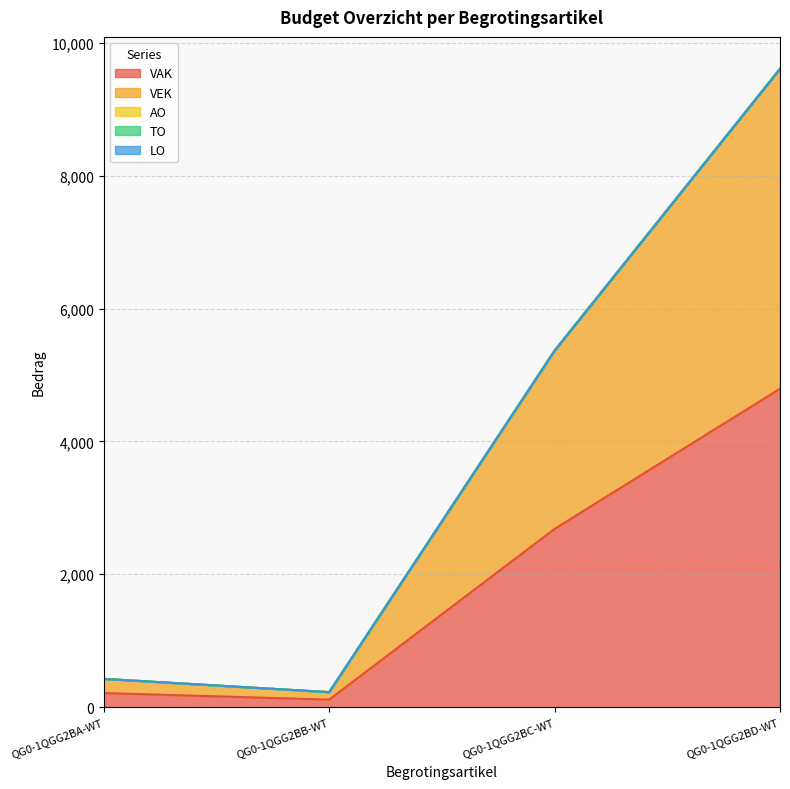

What is the difference between the VAK values at QG0-1QGG2BD-WT and QG0-1QGG2BA-WT?

4580